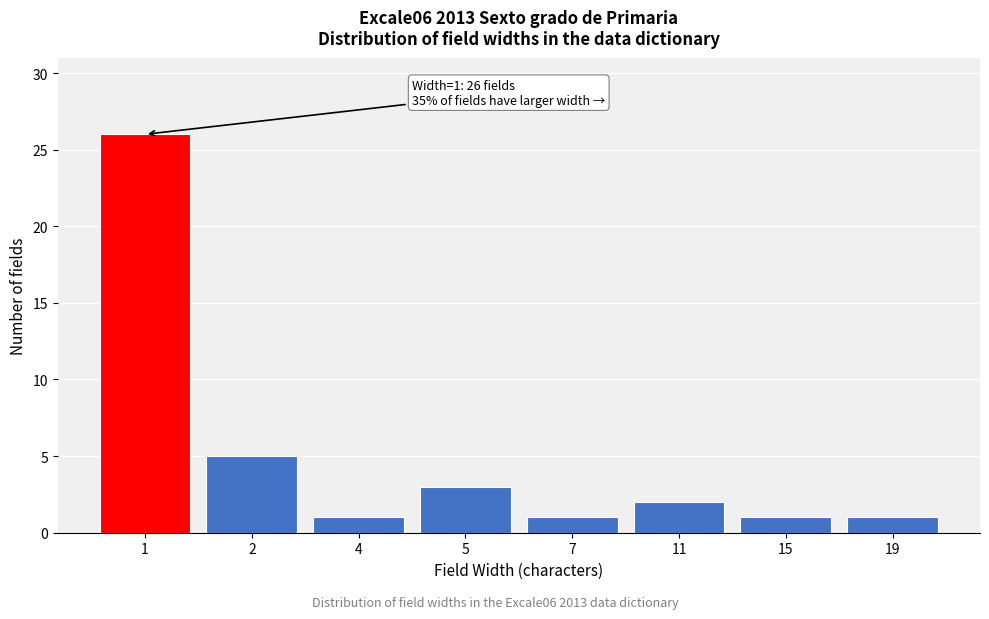

Reading right to left, what are all the values shown in this chart?

1	1	2	1	3	1	5	26